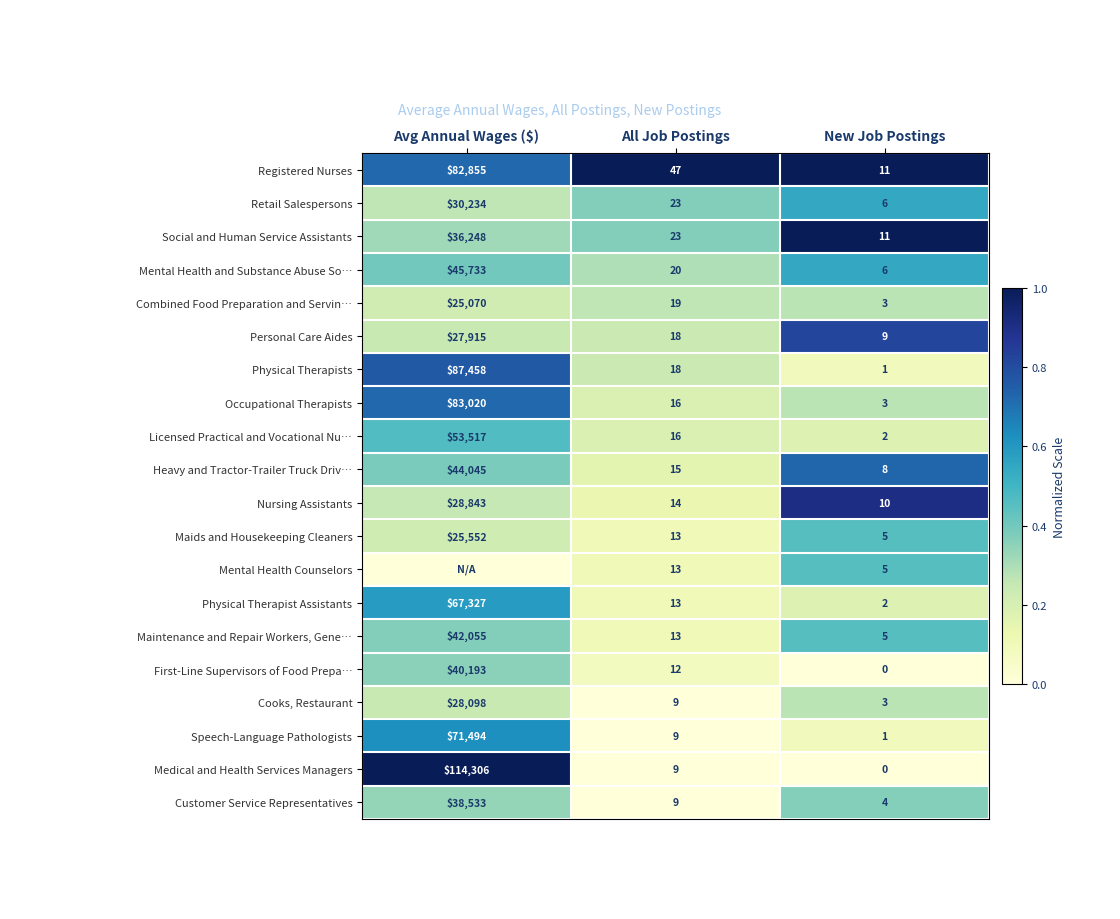

Where does the Combined Food Preparation and Servin… series first go above 19?

Avg Annual Wages ($)